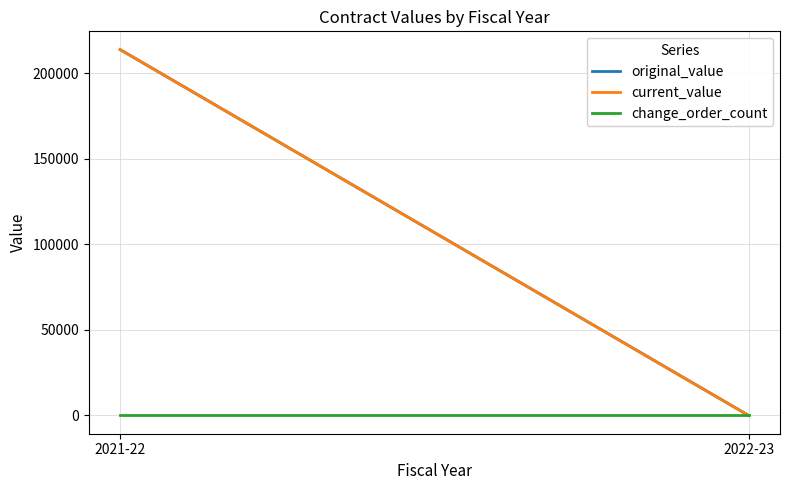

What is the label of the 1st point from the right?

2022-23